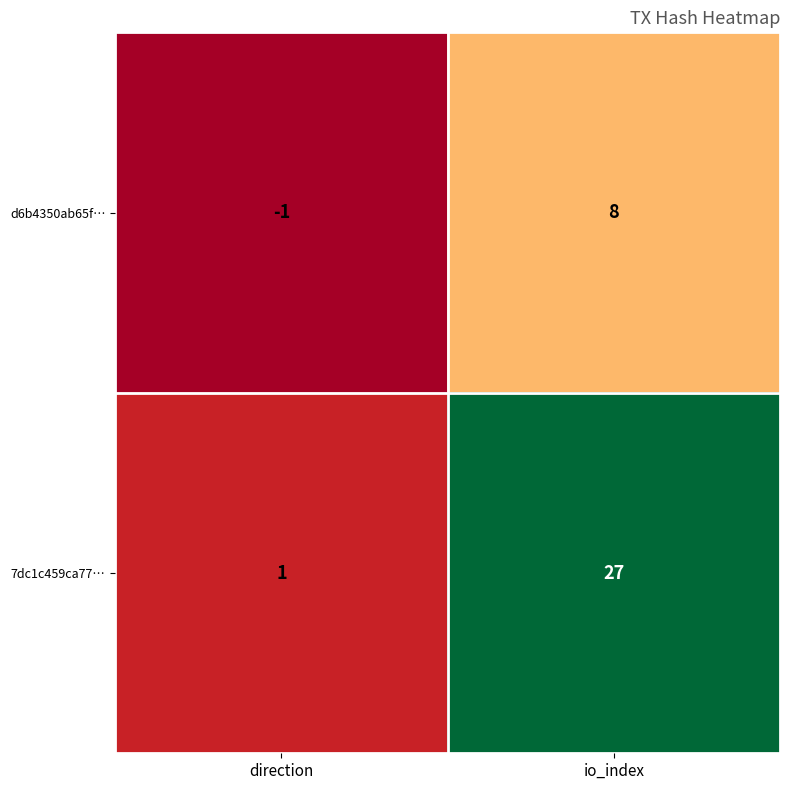

At how many categories does at least one series exceed 20?

1